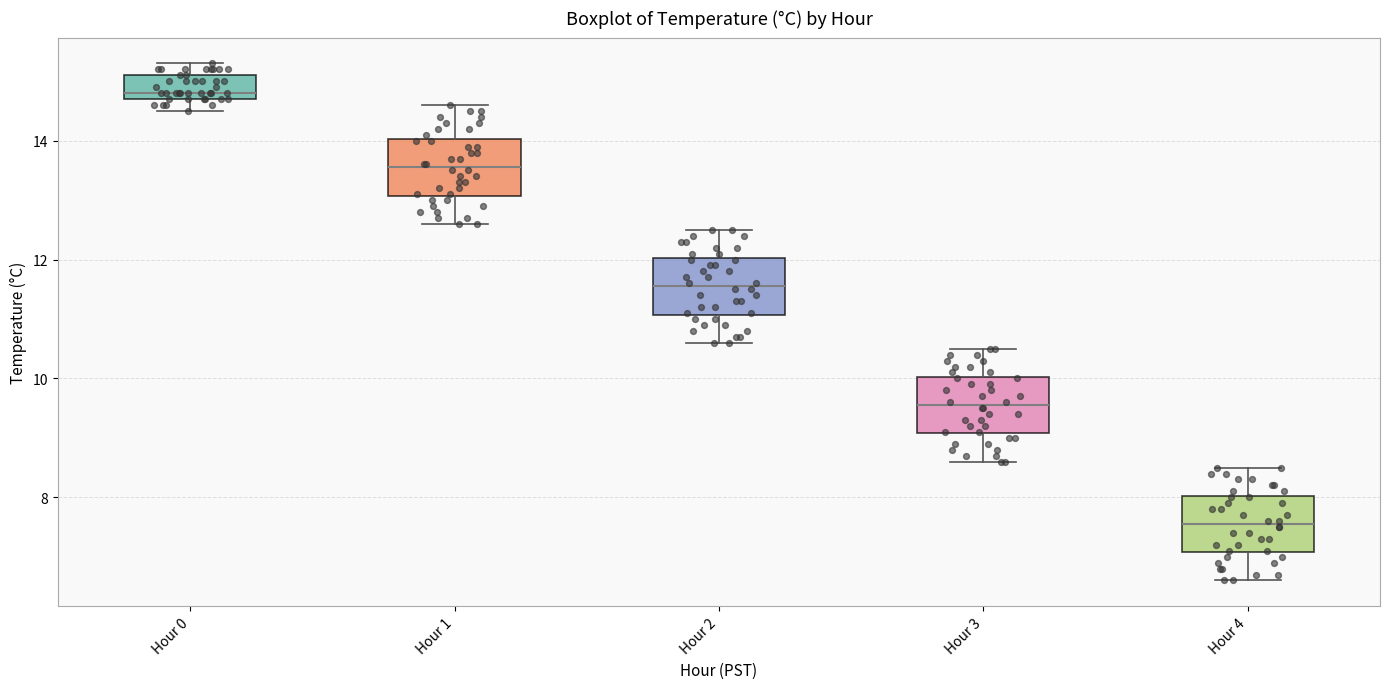

Reading left to right, read every box against the y-axis: the position of its median line, the range the box covers, and the ends of its whiskers. The values are not printed on the chart, so give them approximately, as read against the axis.

Hour 0: median 14.8 (just above the box's lower edge), box 14.8 to 15.2, whiskers 14.6 to 15.4
Hour 1: median 13.6, box 13.0 to 14.0, whiskers 12.6 to 14.6
Hour 2: median 11.6, box 11.0 to 12.0, whiskers 10.6 to 12.6
Hour 3: median 9.6, box 9.0 to 10.0, whiskers 8.6 to 10.6
Hour 4: median 7.6, box 7.0 to 8.0, whiskers 6.6 to 8.6